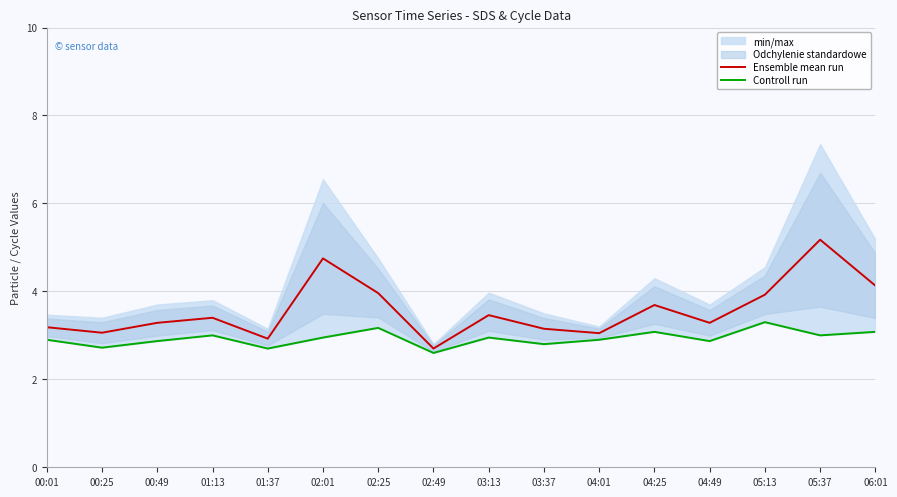

Where is Controll run nearest to the value 2?

02:49